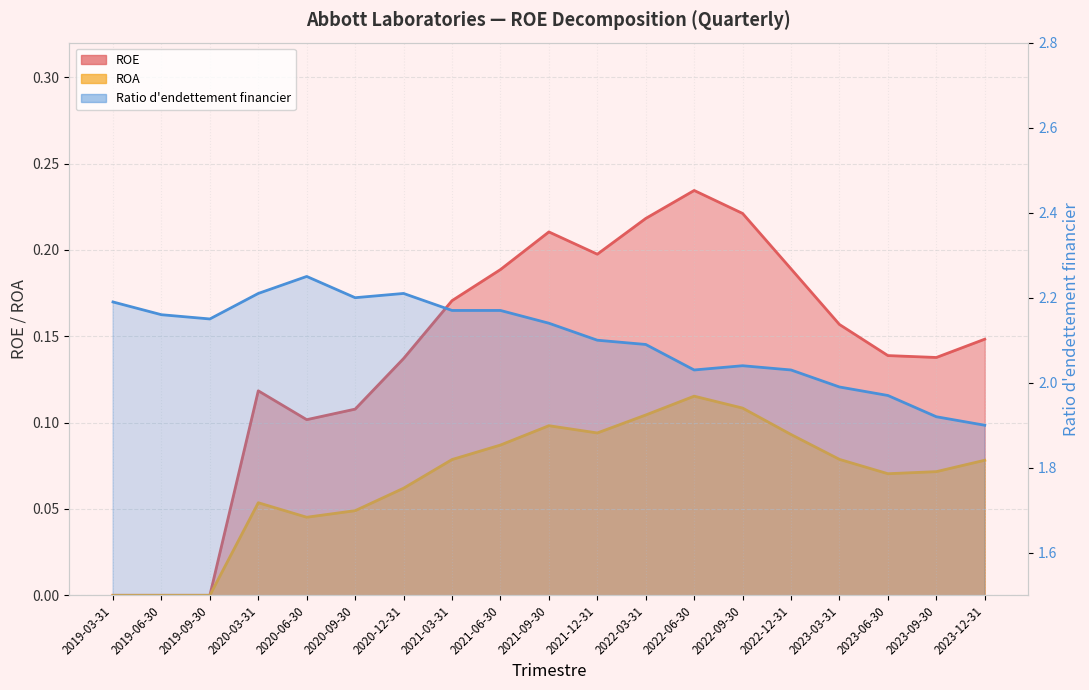

Between 2021-09-30 and 2021-06-30, which is larger?

2021-09-30